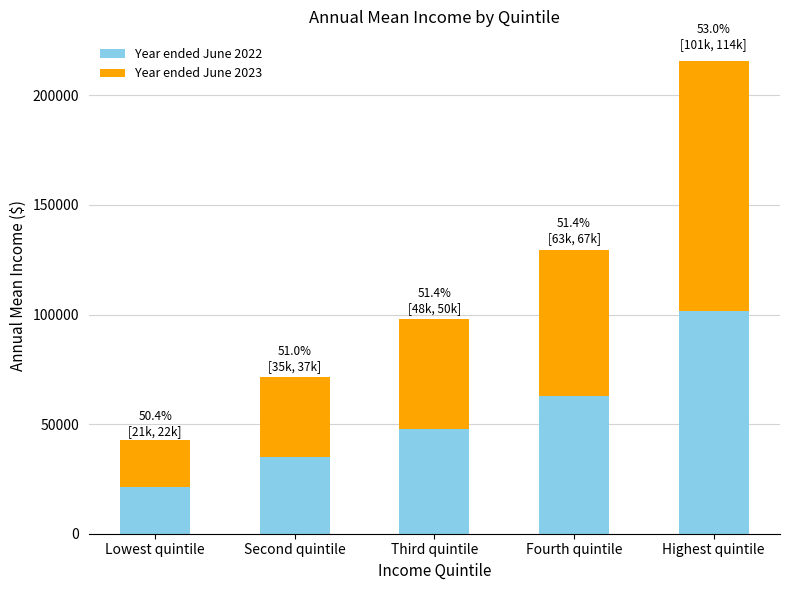

At which category is the sum across all series the highest?

Highest quintile